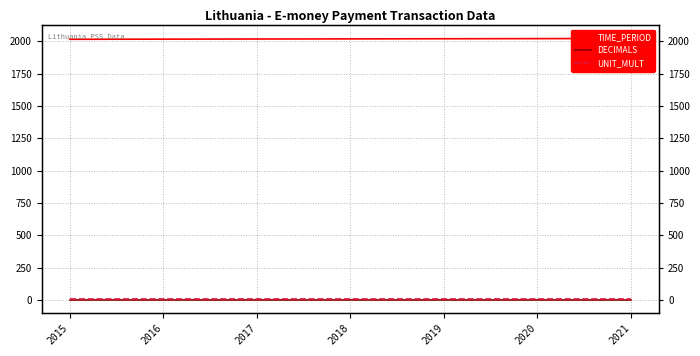

What is the total value across all series at 2021?

2030